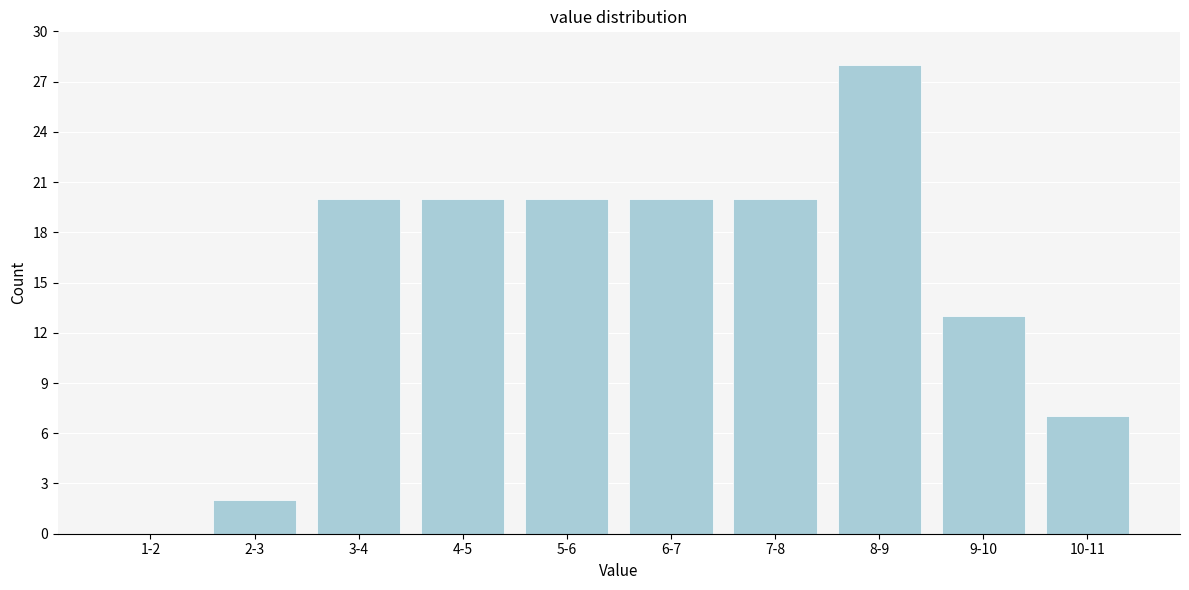

Reading left to right, extract all data points from this chart.

1-2=0	2-3=2	3-4=20	4-5=20	5-6=20	6-7=20	7-8=20	8-9=28	9-10=13	10-11=7